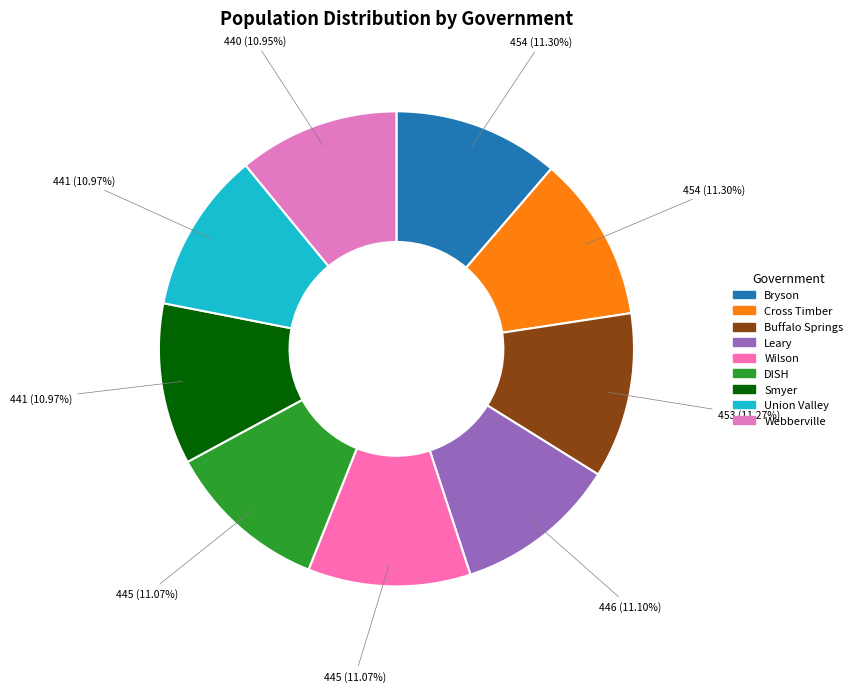

What is the change in value from Cross Timber to Smyer?

-13